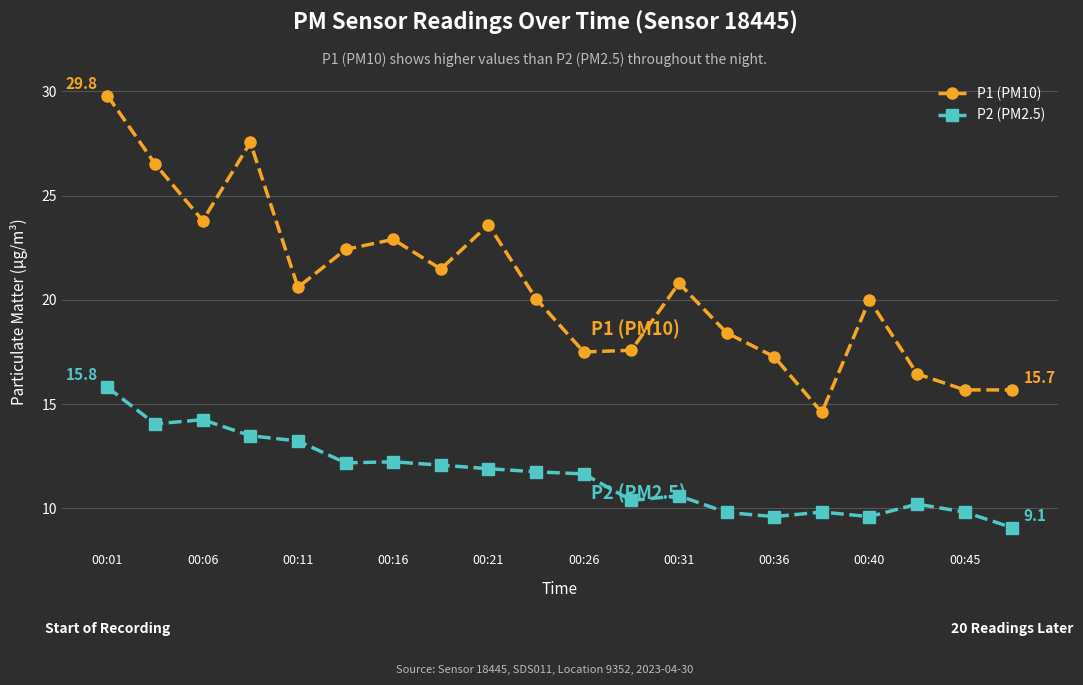

How many values in the P2 (PM2.5) series exceed 11?

11